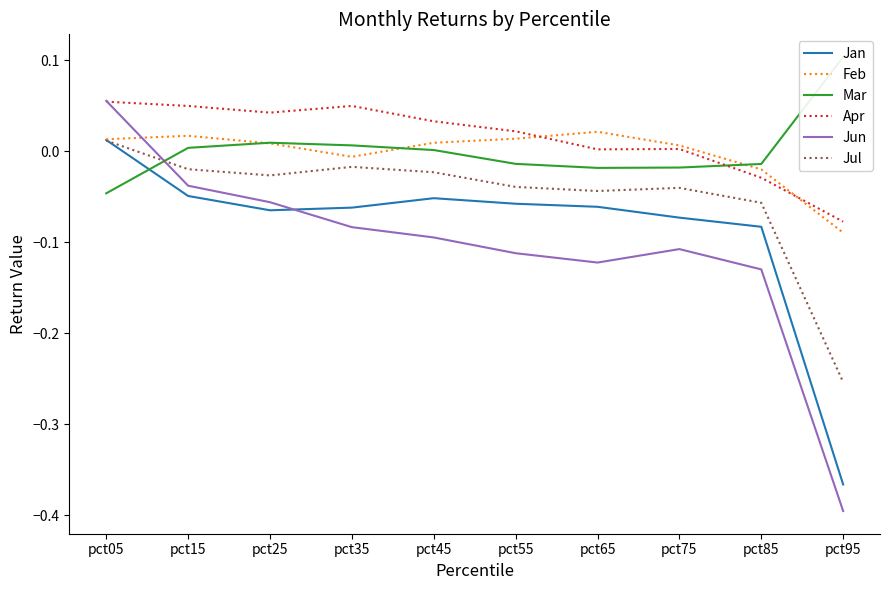

What is the average value of the Jun series?

-0.1